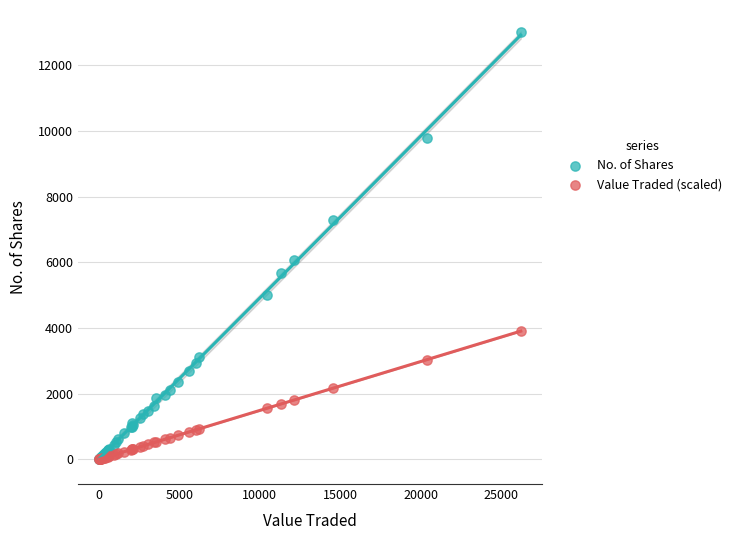

Across all series, what Y value is closest to 6507?

6059.0